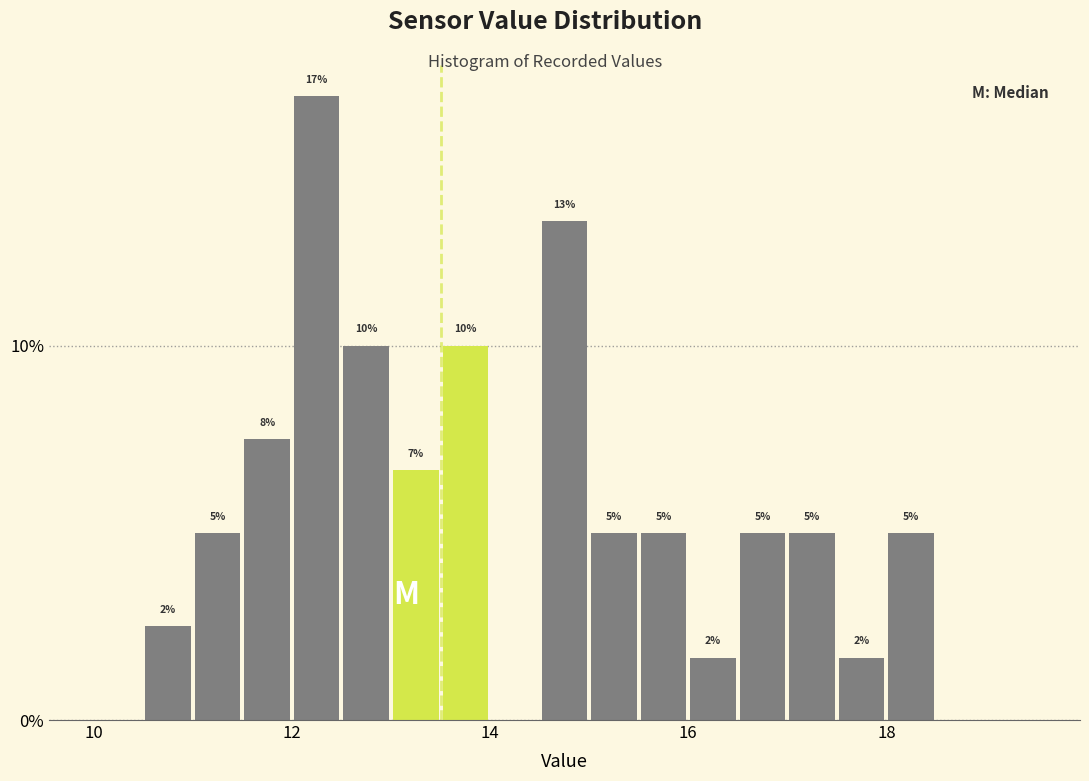

Read against the x-axis, roughly where is the centre of the tallest bar?

12.2